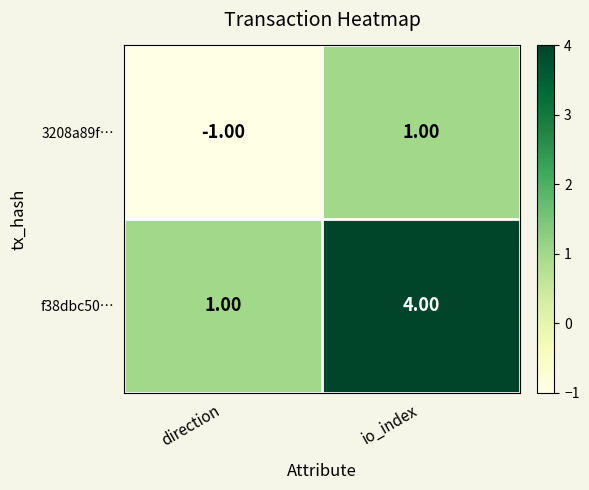

What is the difference between the f38dbc50… values at io_index and direction?

3